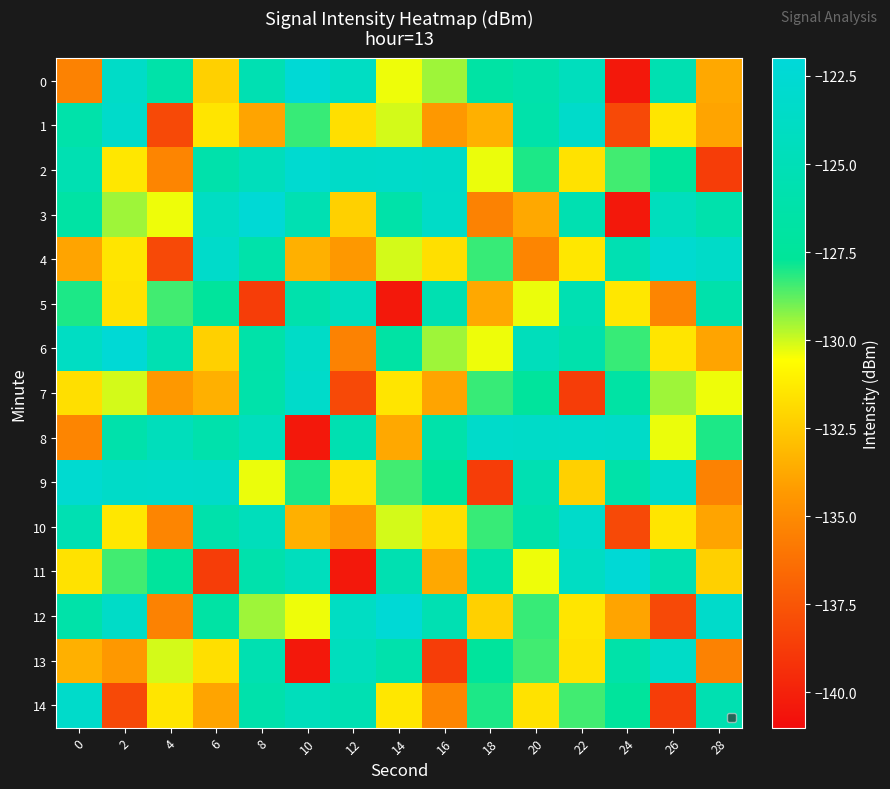

List the series in order of their peak value, lowest first.

5, 13, 1, 7, 8, 10, 14, 2, 4, 9, 0, 3, 6, 11, 12